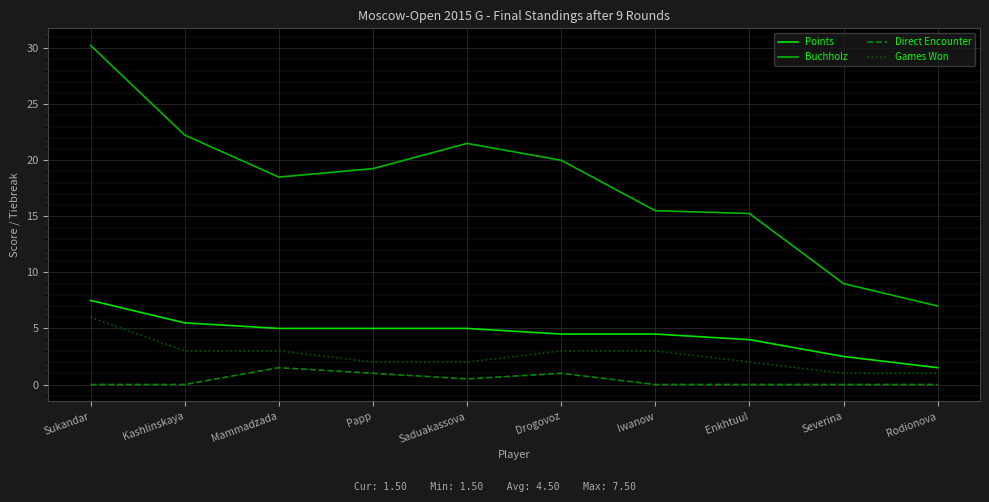

Where is the first local maximum for Direct Encounter?

Mammadzada